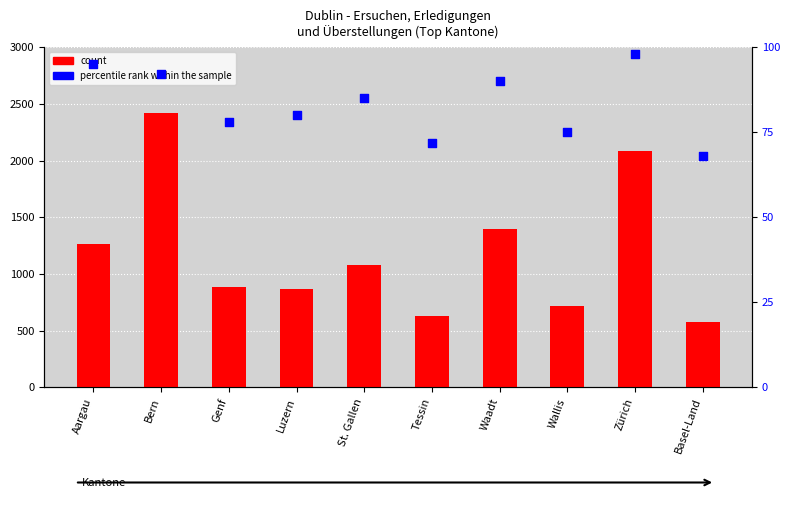

Which series contains the lowest Y value?

percentile rank within the sample